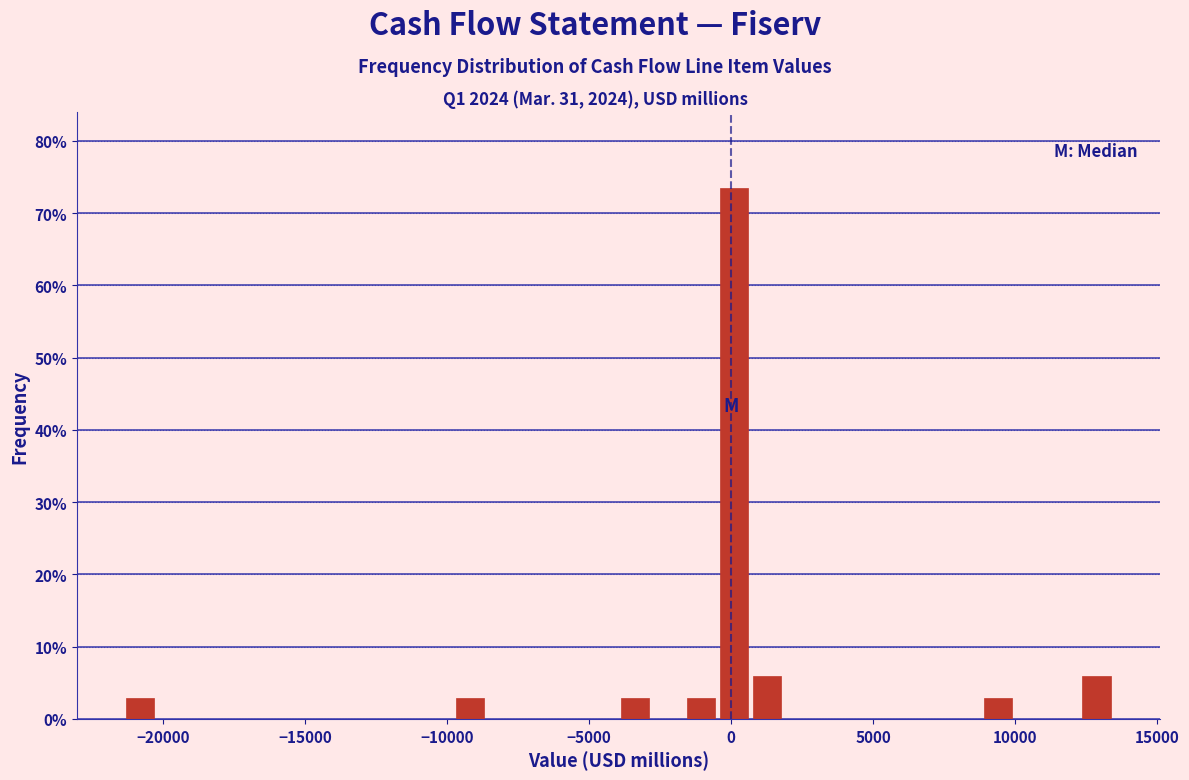

Around what value on the x-axis is the tallest bar? Give the approximate position of its centre, as read against the axis.

0